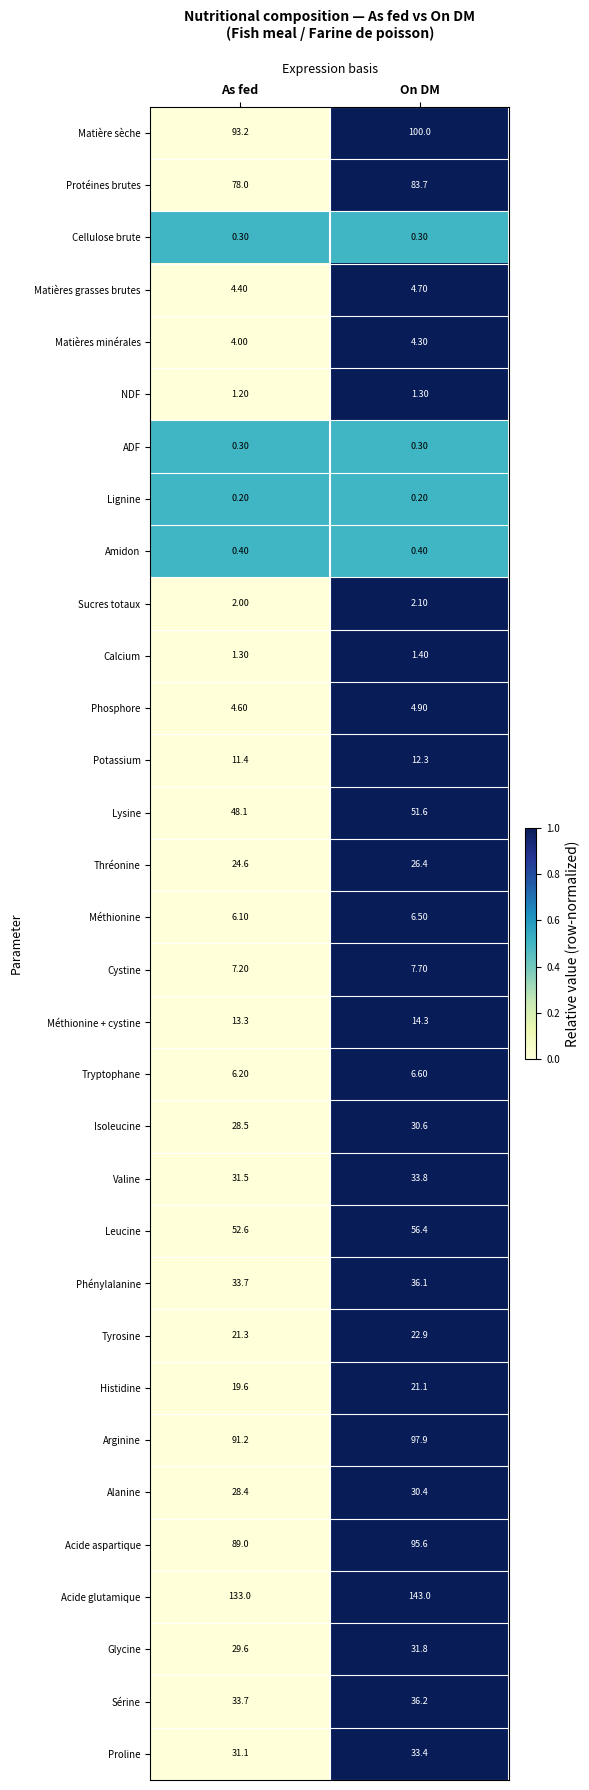

How many data points in Phénylalanine are above 36?

1